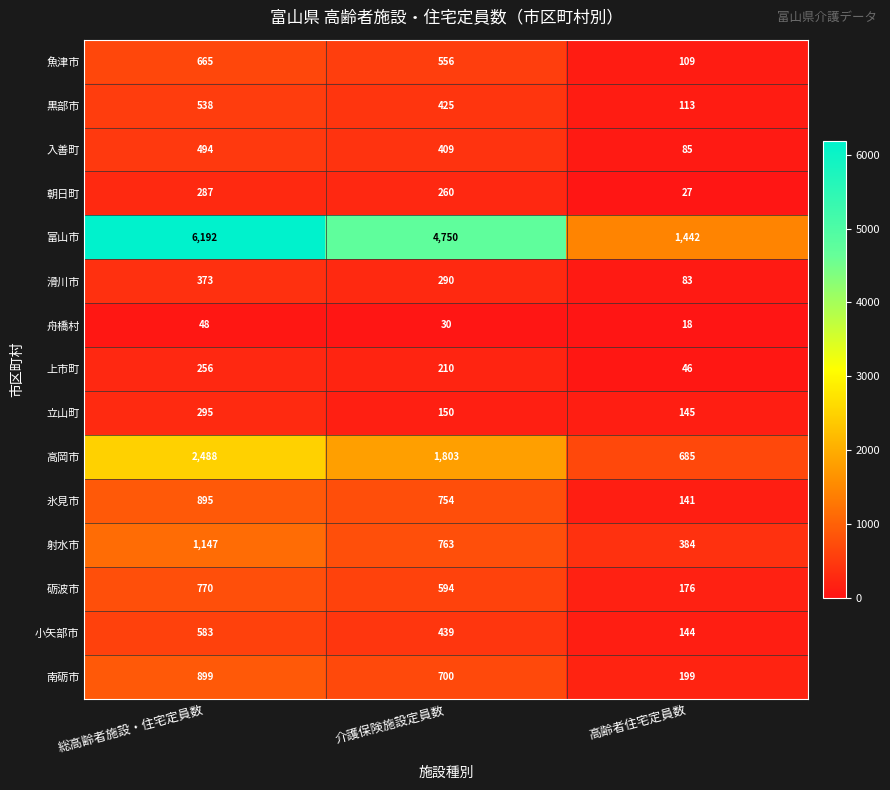

What is the average value of the 射水市 series?

765